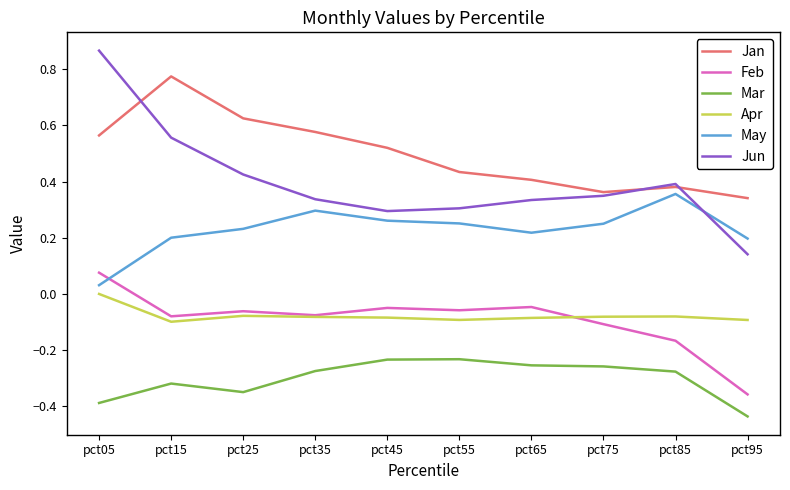

Does the chart have visible grid lines?

No